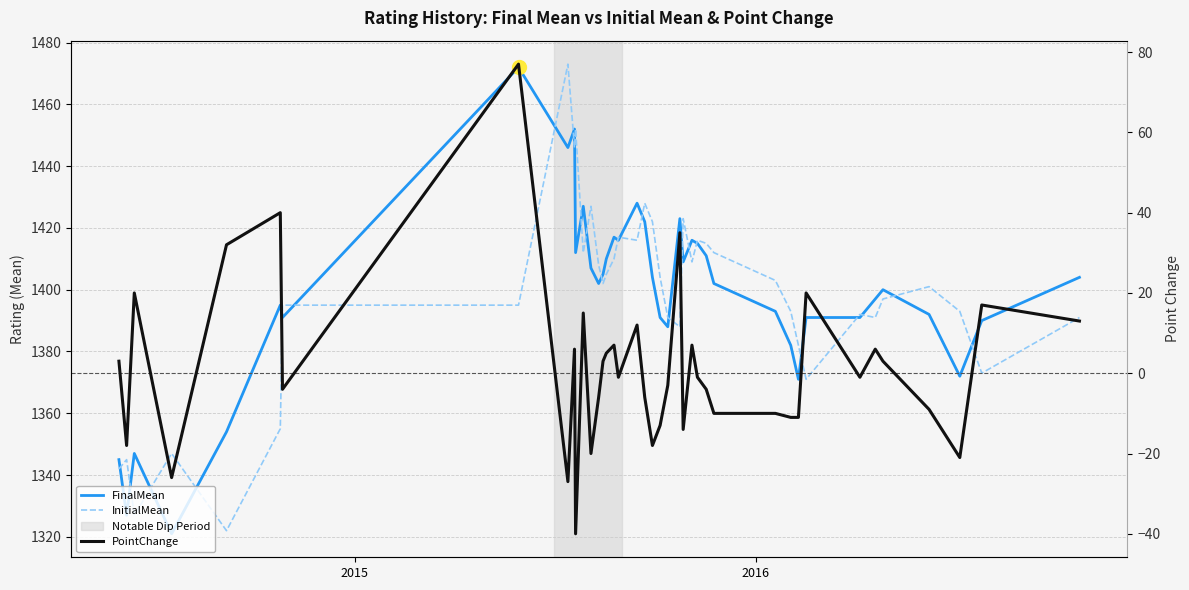

How many lines are shown in the chart?

3